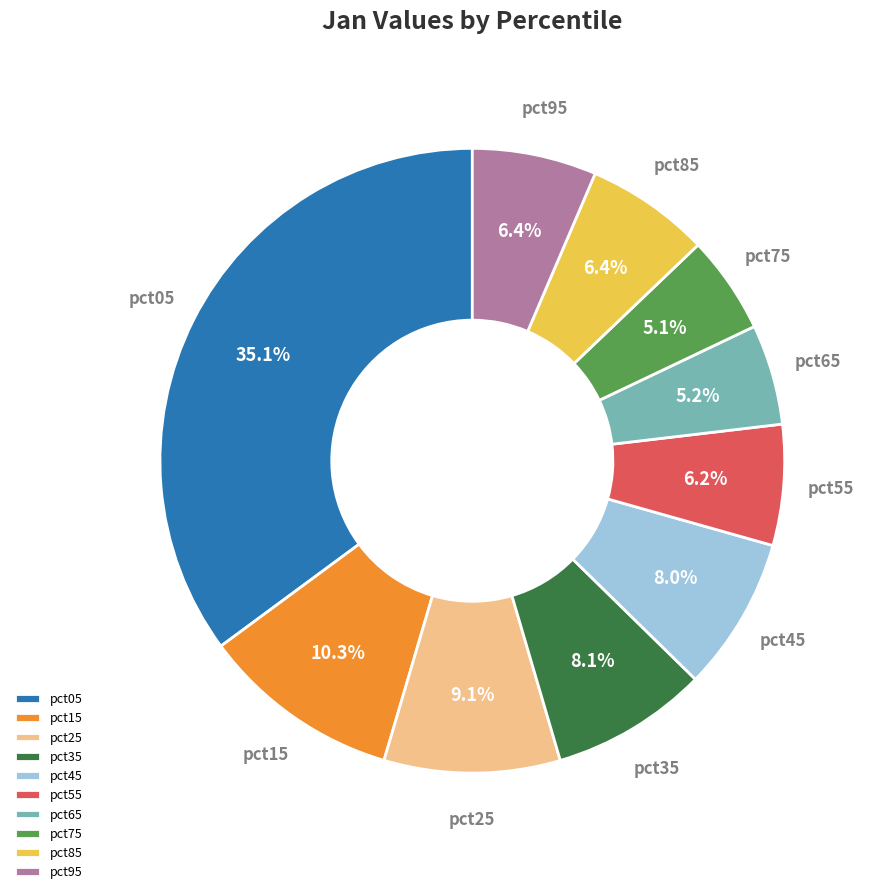

Is it true that pct65 is 5% of the pie?

True